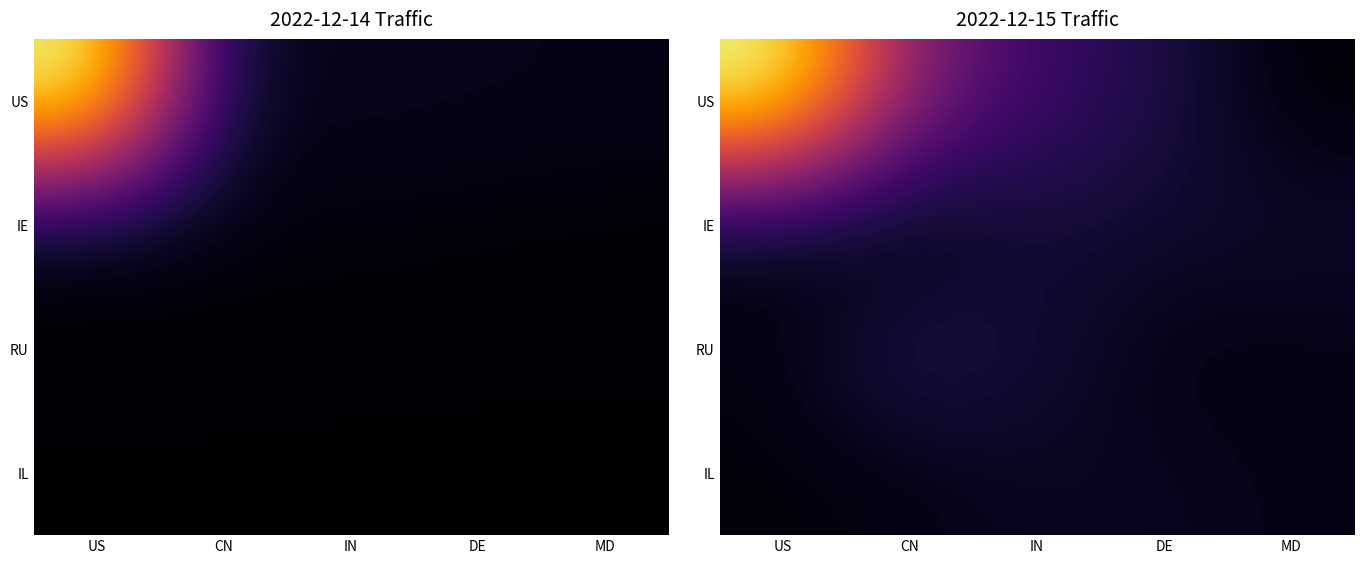

At US, list the series in order from smallest to largest.

IL, RU, IE, US